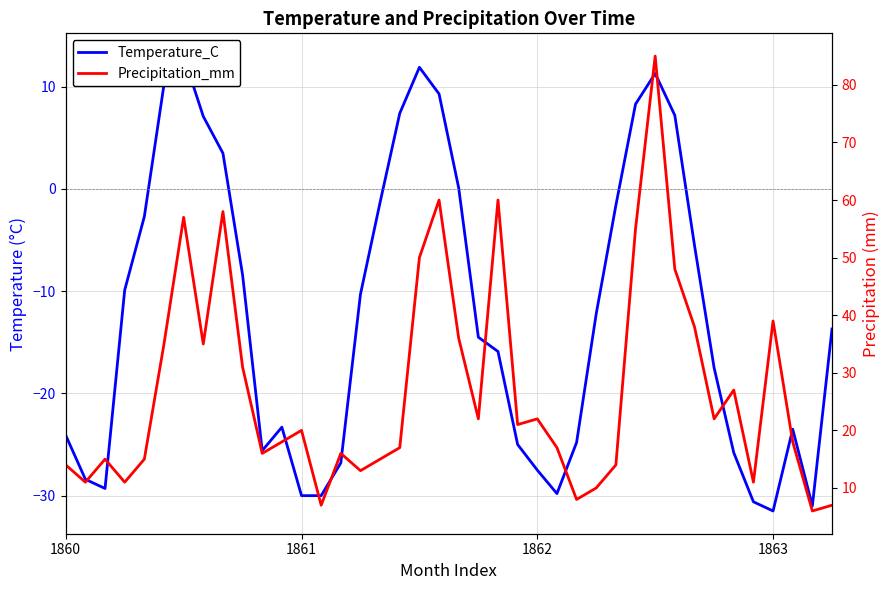

True or false: Temperature_C has a value of -14.5 at 21.

True